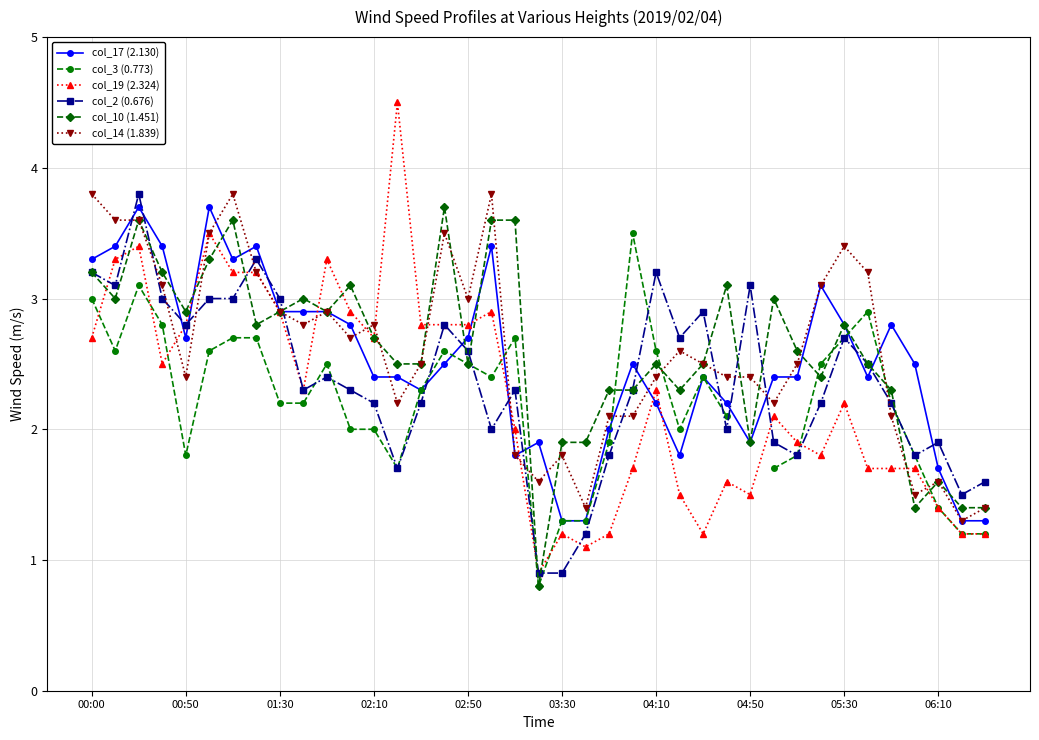

Which category has the highest value across all series?

13